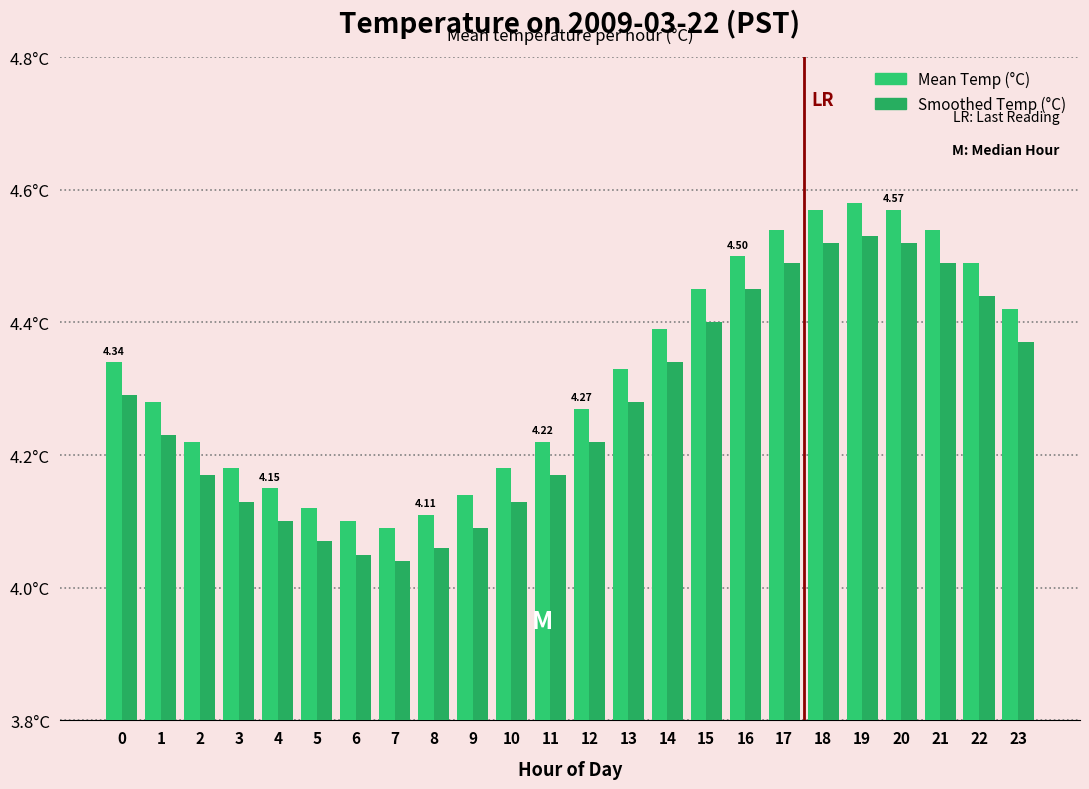

Does the chart contain stacked bars?

No